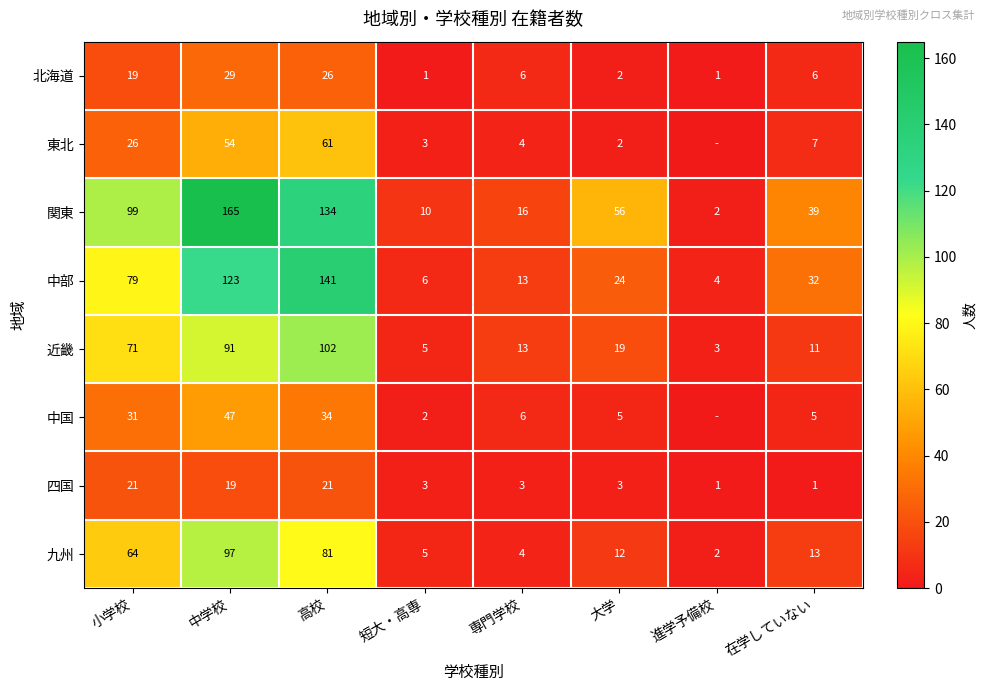

True or false: 四国 has a value of 3 at 大学.

True